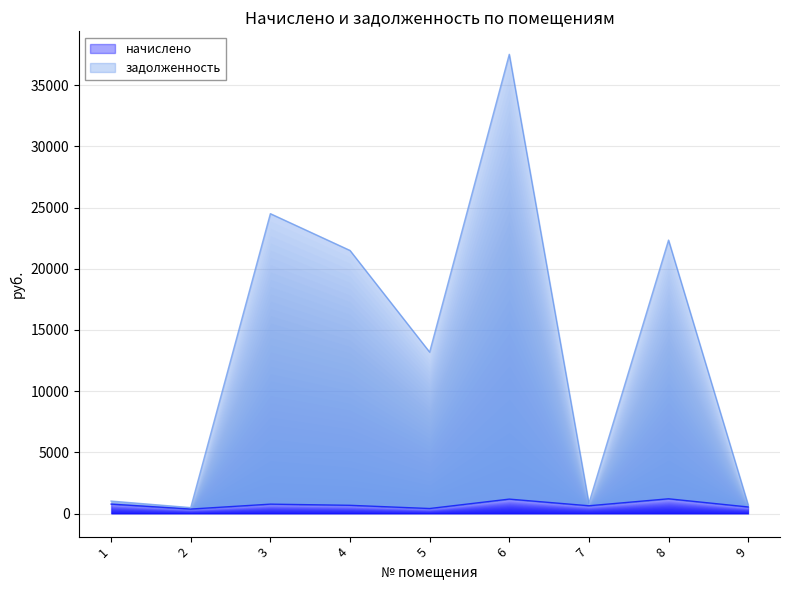

At which category does the chart reach its peak across all series?

6